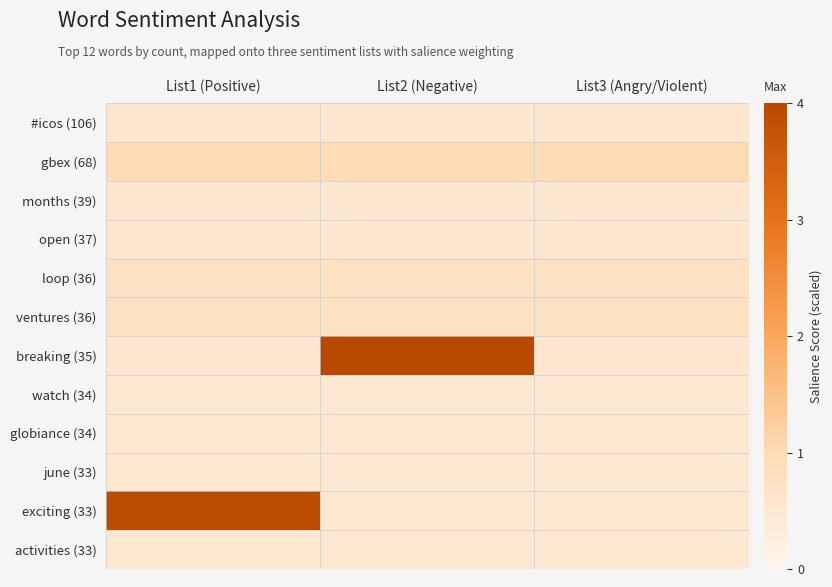

Rank the series by their maximum value, from highest to lowest.

breaking (35), exciting (33), gbex (68), loop (36), ventures (36), months (39), #icos (106), open (37), watch (34), globiance (34), june (33), activities (33)